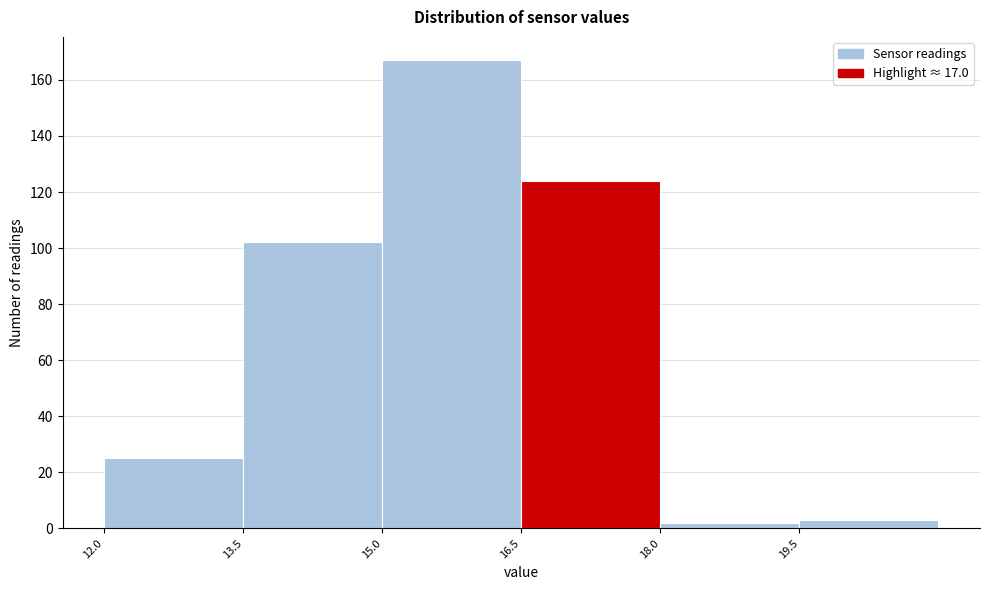

Over which range of the x-axis is the bar tallest?

15.0 to 16.5